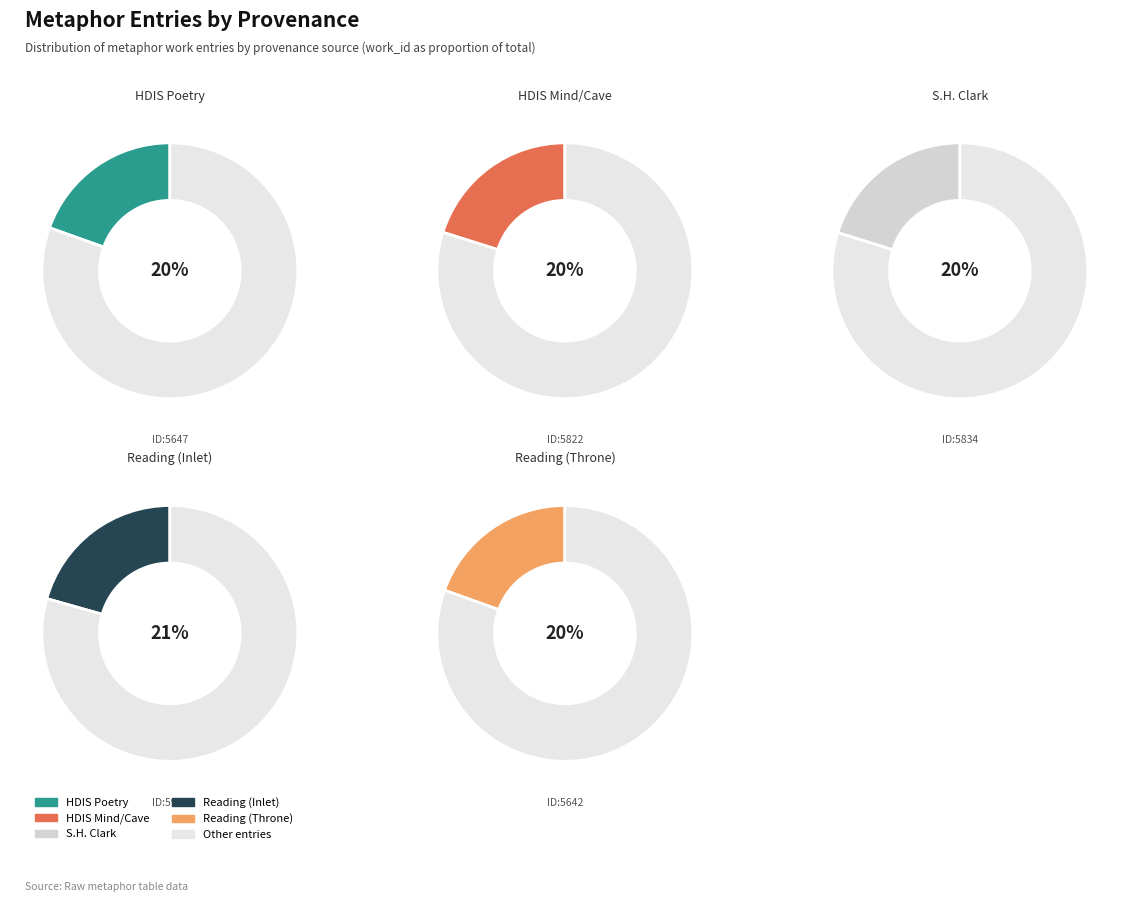

Count the number of slices in the pie.

5